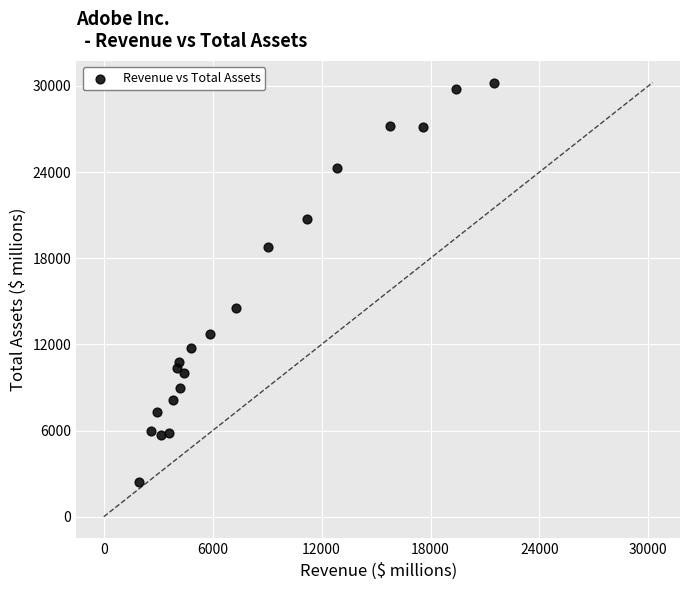

What Y value in the scatter plot is closest to 16335?

14536